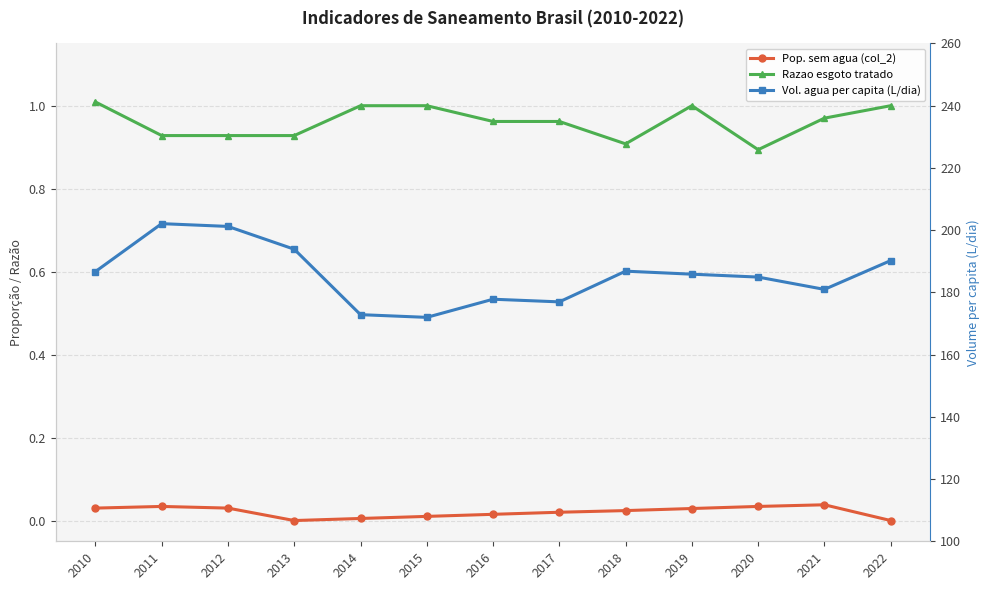

Reading left to right, transcribe all the data shown in this chart.

Pop. sem agua (col_2): 0.0	0.0	0.0	0.0	0.0	0.0	0.0	0.0	0.0	0.0	0.0	0.0	0.0
Razao esgoto tratado: 1.0	0.9	0.9	0.9	1.0	1.0	1.0	1.0	0.9	1.0	0.9	1.0	1.0
Vol. agua per capita (L/dia): 186.7	202.1	201.2	193.9	172.8	172.0	177.8	176.9	186.8	185.8	184.9	181.0	190.2